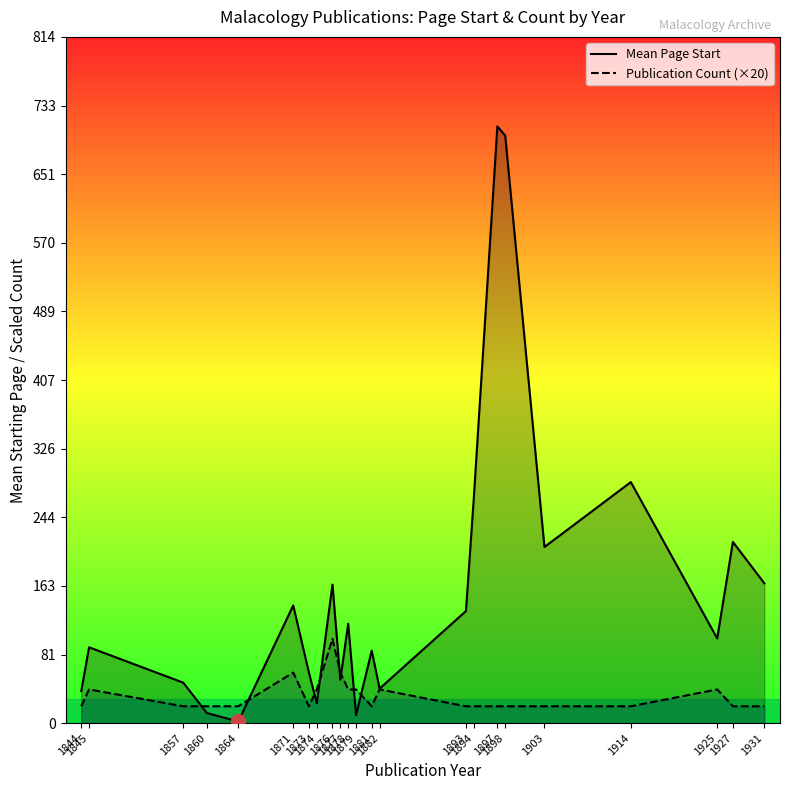

List the series in order of their peak value, lowest first.

Publication Count (×20), Mean Page Start